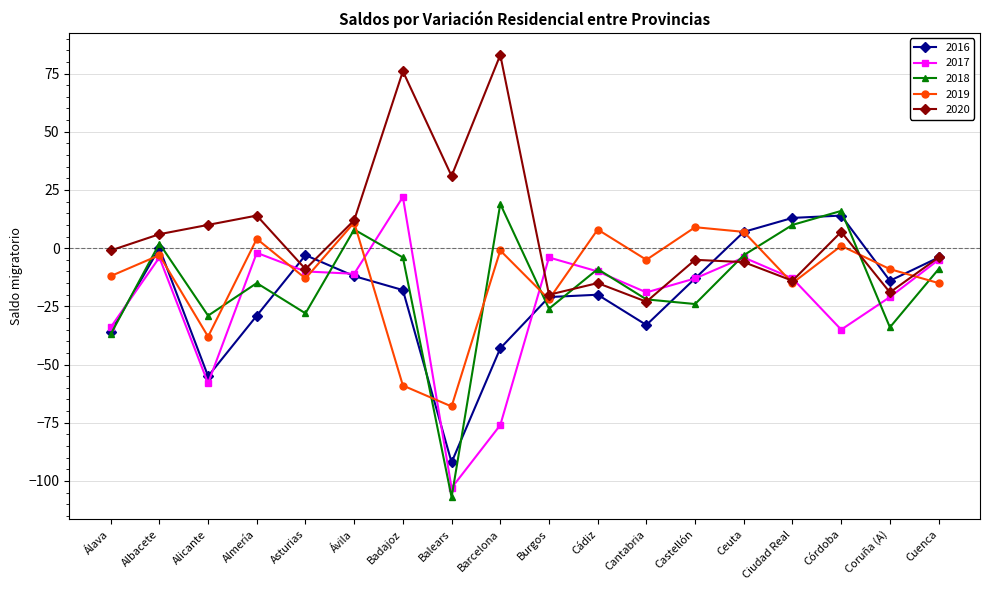

How many interior local valleys does the 2016 series have?

4